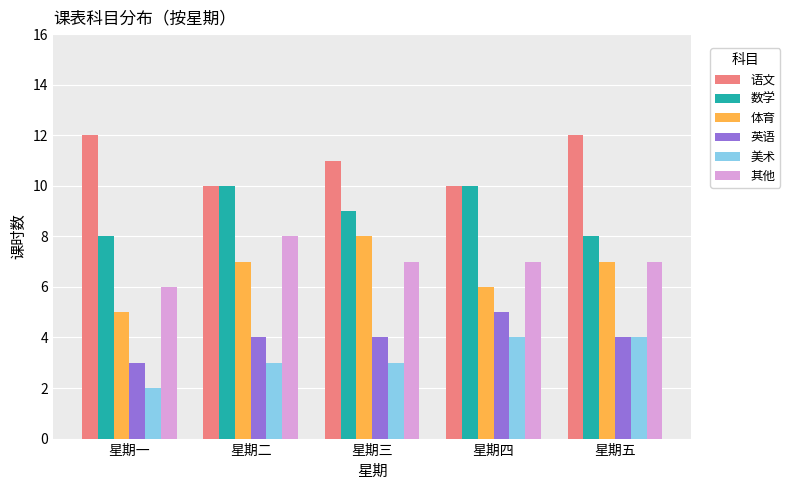

Read the 数学 value at 星期一.

8